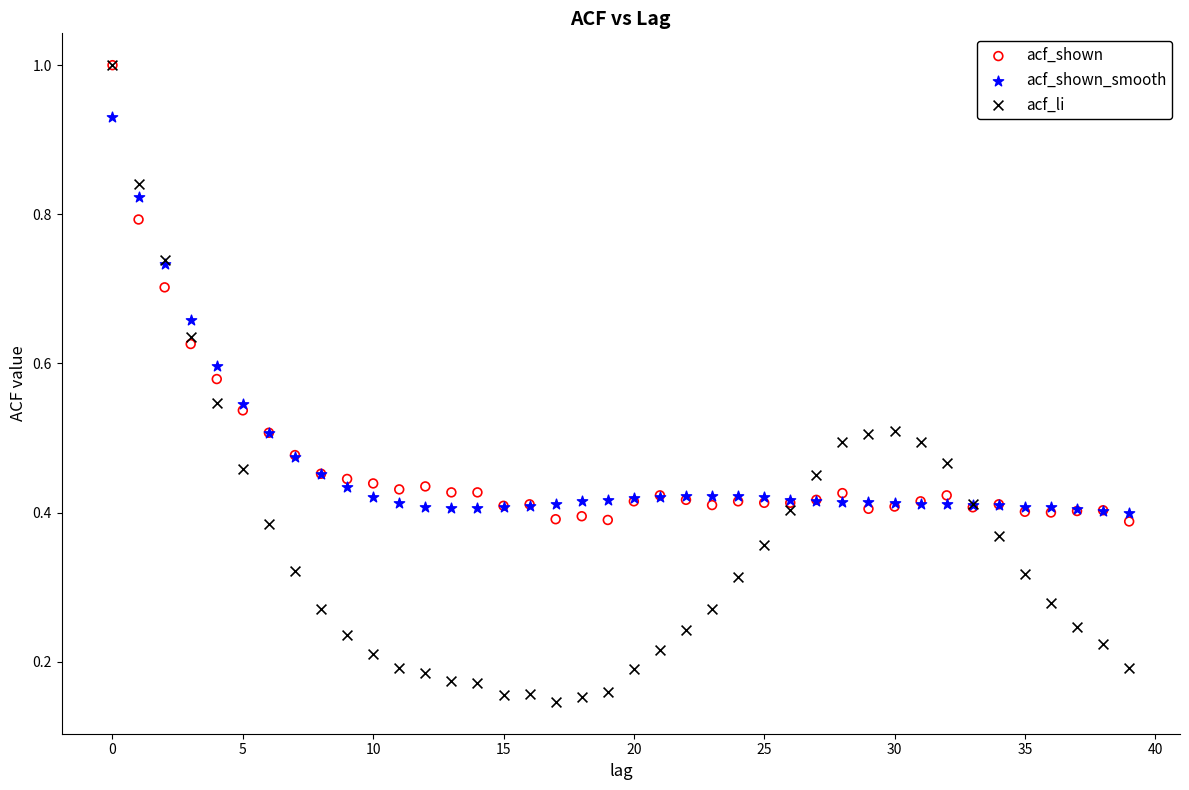

What are all the series names shown in the legend?

acf_shown, acf_shown_smooth, acf_li